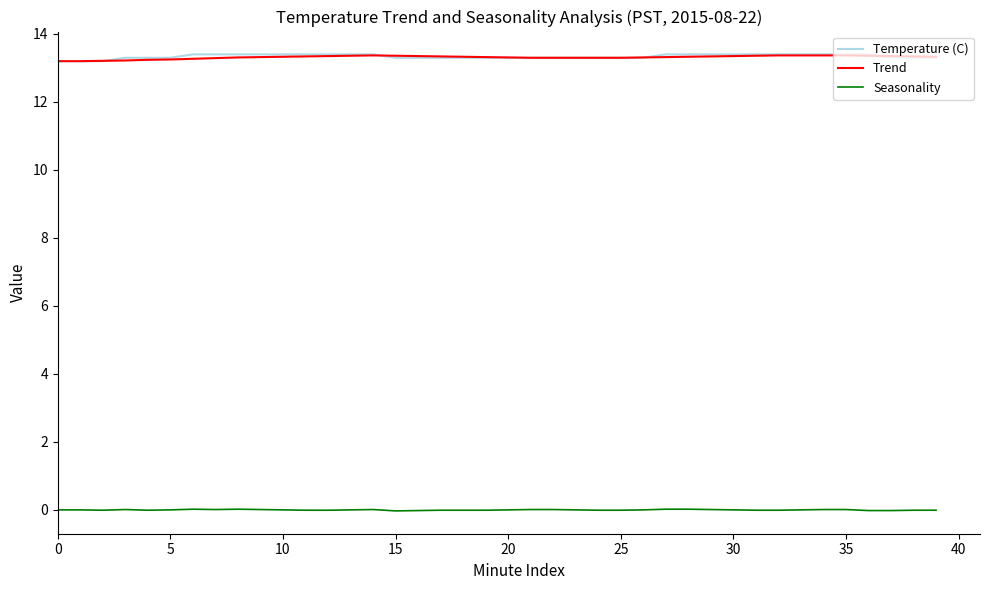

Count the Temperature (C) values in the range 13 to 14.

40